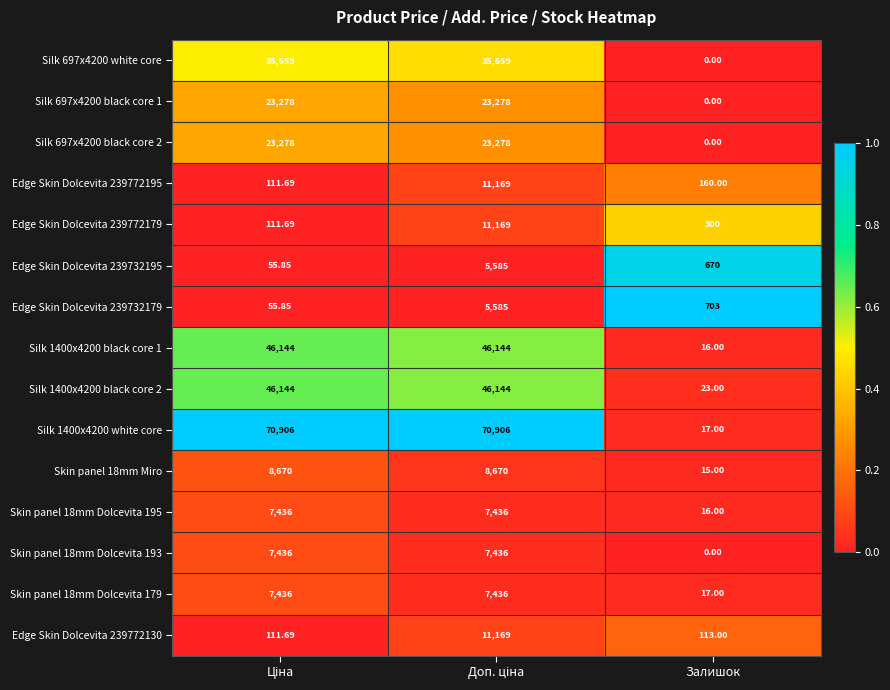

At which label is Skin panel 18mm Dolcevita 179 closest to 3726?

Залишок